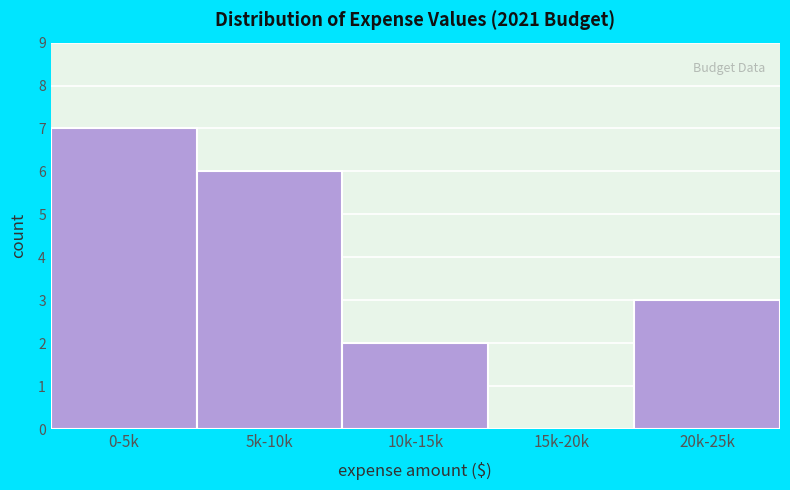

Reading left to right, what are all the values shown in this chart?

0-5k=7	5k-10k=6	10k-15k=2	15k-20k=0	20k-25k=3